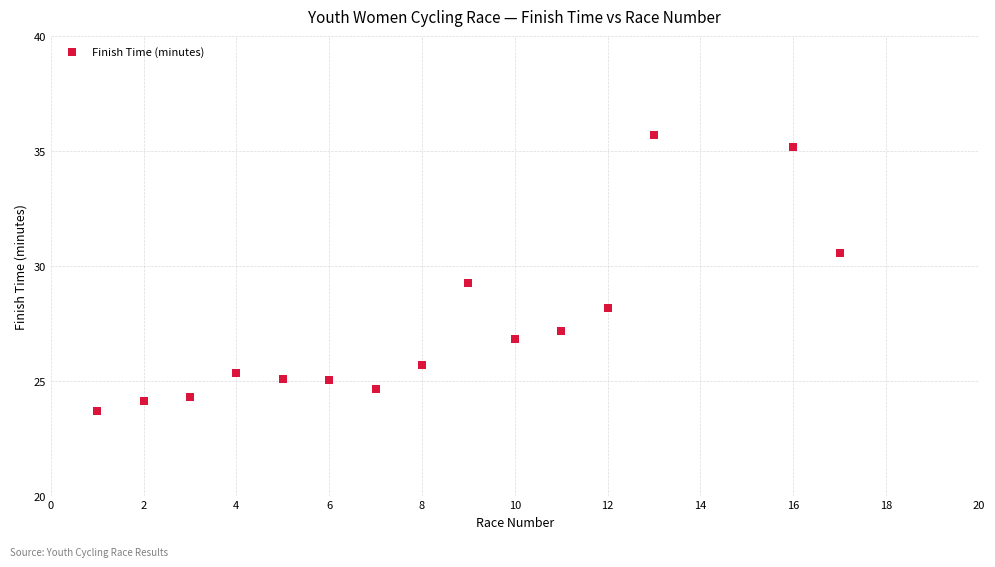

What is the range of Y values (max minus min)?

12.0